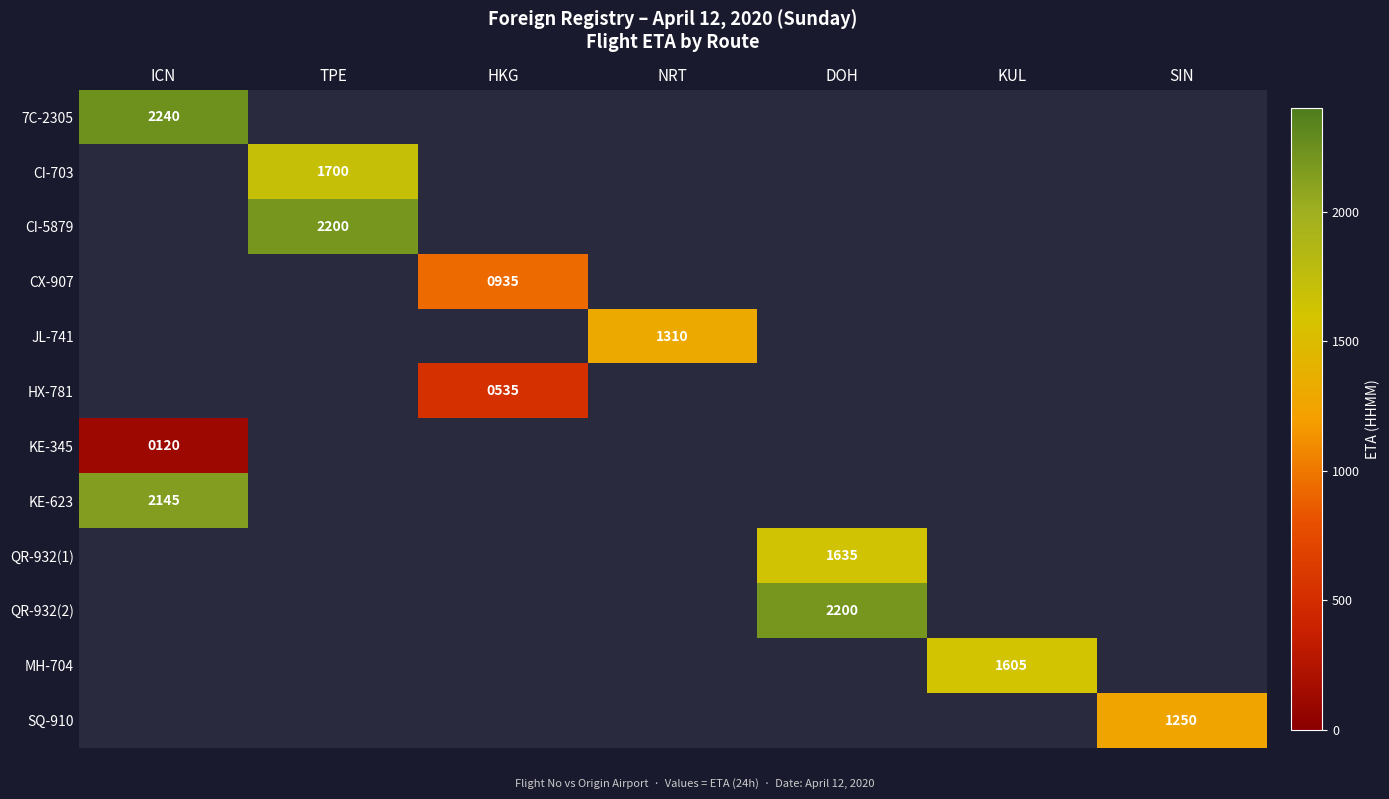

Count the number of data series in this chart.

12